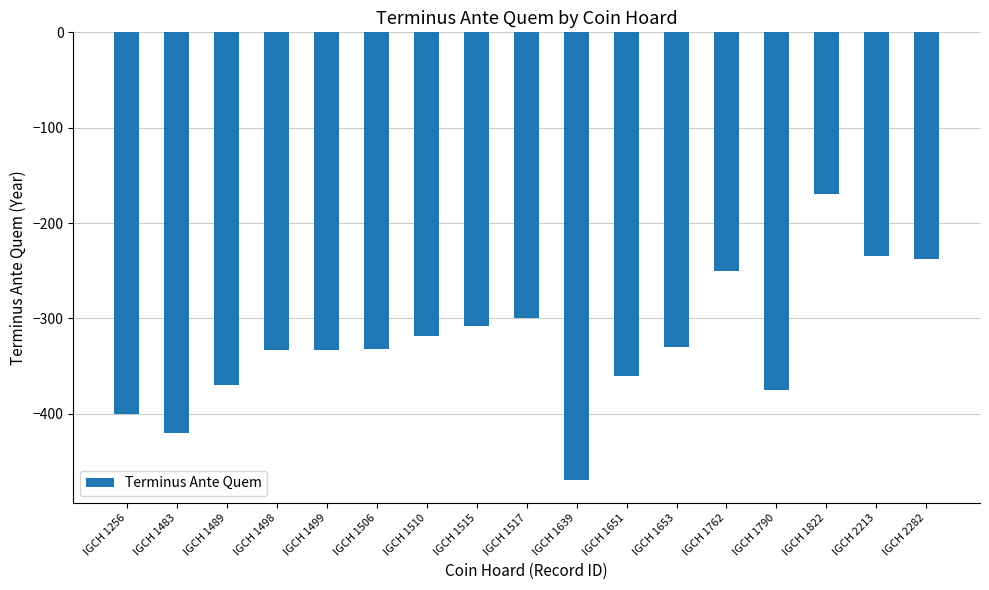

Where is the data nearest to the value -320?

IGCH 1510